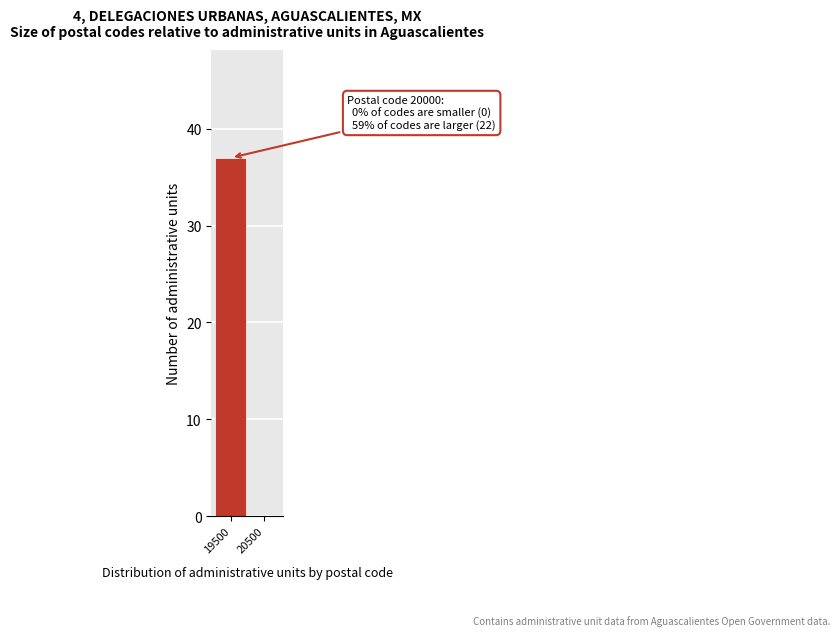

Reading left to right, list all the values displayed in this chart.

19500=37	20500=0